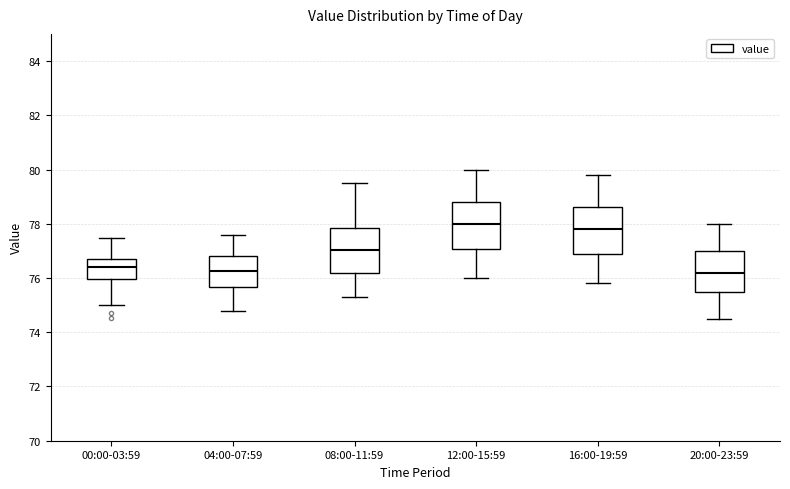

Reading left to right, transcribe this box plot: for each box, give where its median line is, the range the box spans, and where its two whiskers end, as read against the y-axis. The values are not printed on the chart, so give them approximately, as read against the axis.

00:00-03:59: median 76.4, box 76.0 to 76.6, whiskers 75.0 to 77.4
04:00-07:59: median 76.2, box 75.6 to 76.8, whiskers 74.8 to 77.6
08:00-11:59: median 77.0, box 76.2 to 77.8, whiskers 75.4 to 79.6
12:00-15:59: median 78.0, box 77.0 to 78.8, whiskers 76.0 to 80.0
16:00-19:59: median 77.8, box 76.8 to 78.6, whiskers 75.8 to 79.8
20:00-23:59: median 76.2, box 75.4 to 77.0, whiskers 74.6 to 78.0